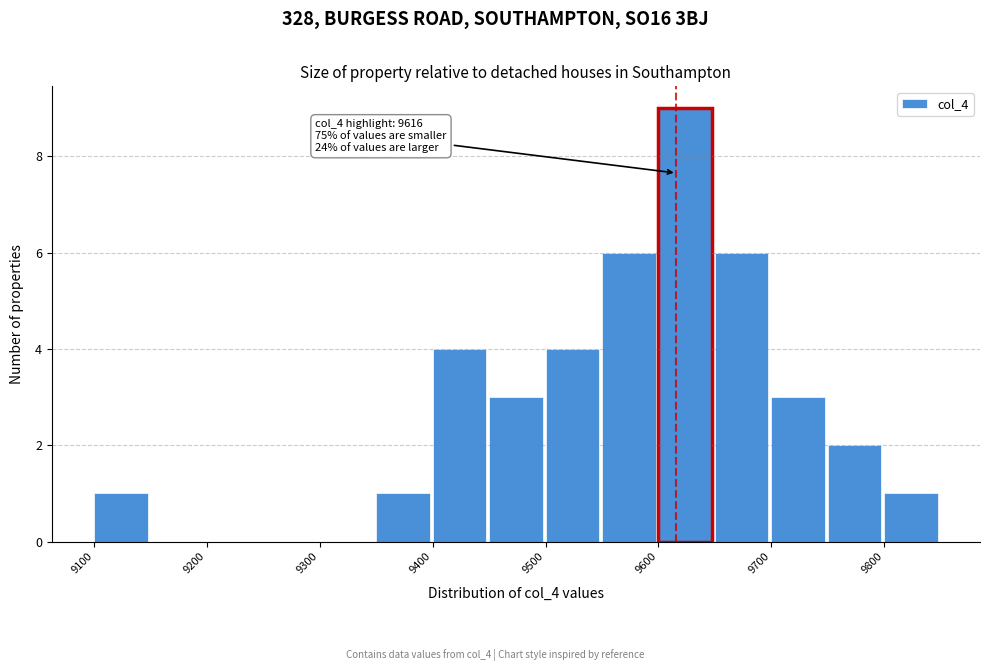

Which range on the x-axis has the tallest bar?

9600 to 9650